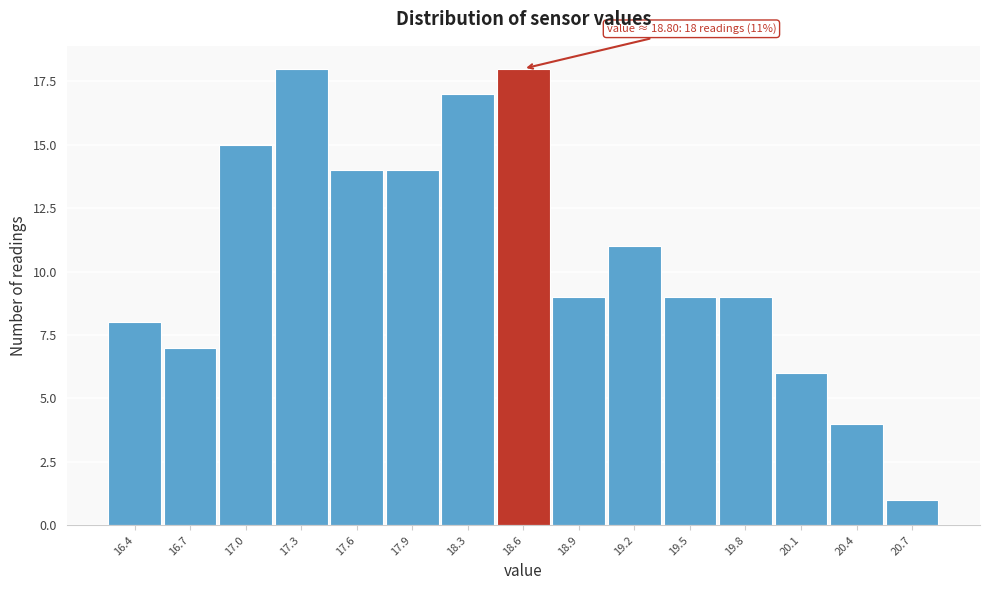

Reading left to right, transcribe all the data shown in this chart.

8	7	15	18	14	14	17	18	9	11	9	9	6	4	1